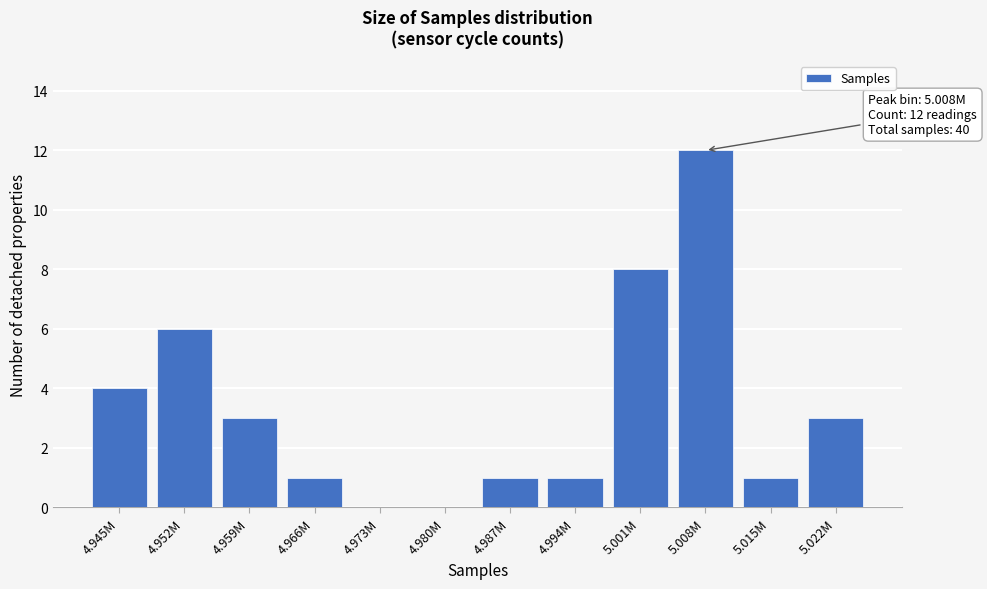

Reading left to right, extract all data points from this chart.

4.945M=4	4.952M=6	4.959M=3	4.966M=1	4.973M=0	4.980M=0	4.987M=1	4.994M=1	5.001M=8	5.008M=12	5.015M=1	5.022M=3